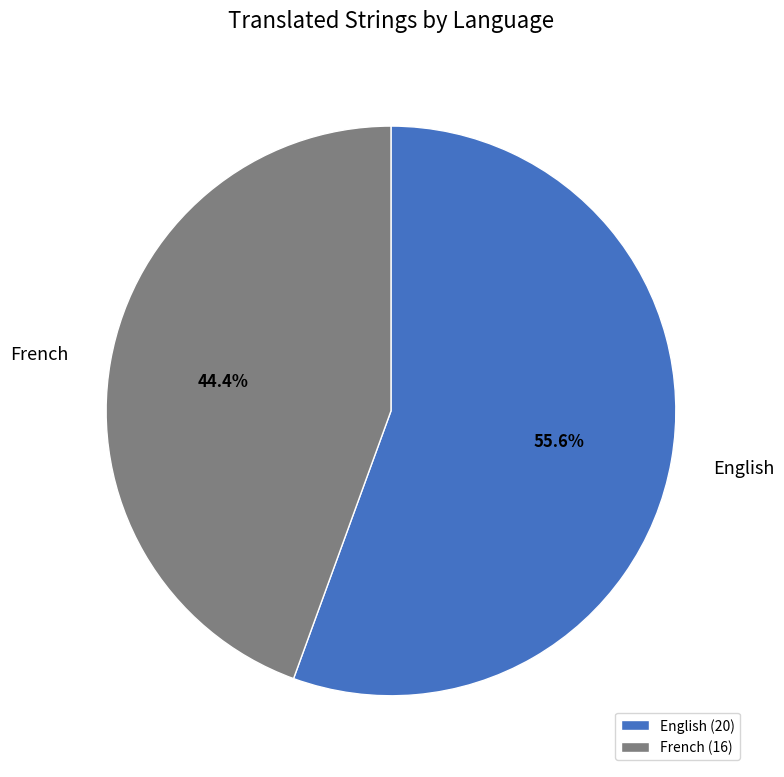

Count the number of slices in the pie.

2